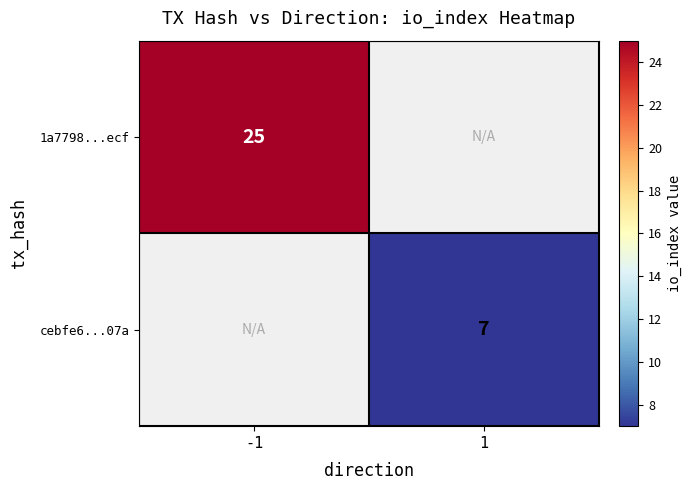

The 1a7798...ecf series shows 25 at -1. True or false?

True